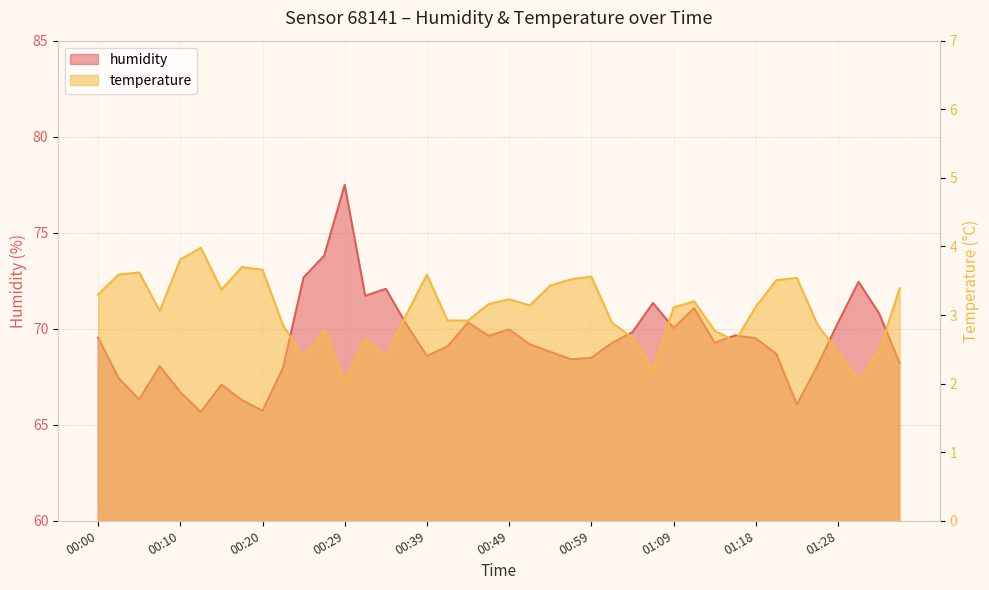

What is the spread (max minus min) of values at 00:10?

62.9